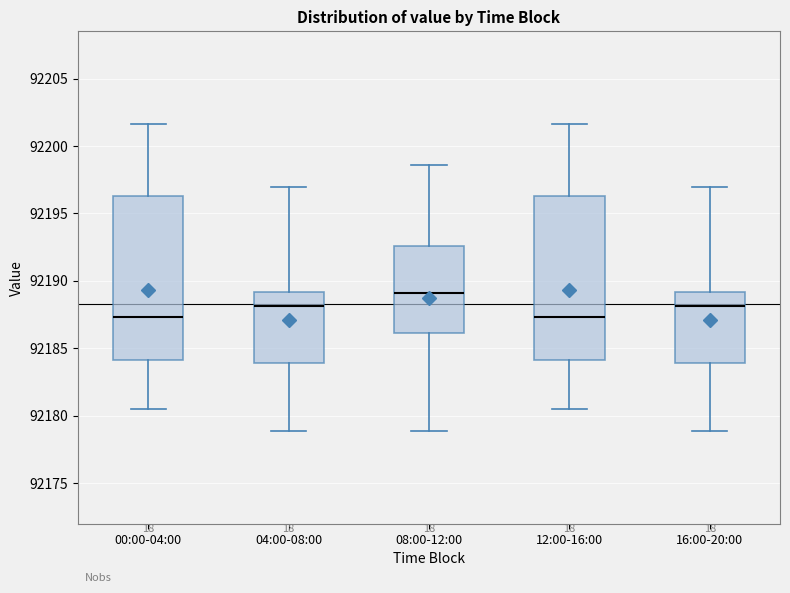

Where is the lower edge of the box for 12:00-16:00 on the y-axis? The values are not printed on the chart, so give them approximately, as read against the axis.

92184.0